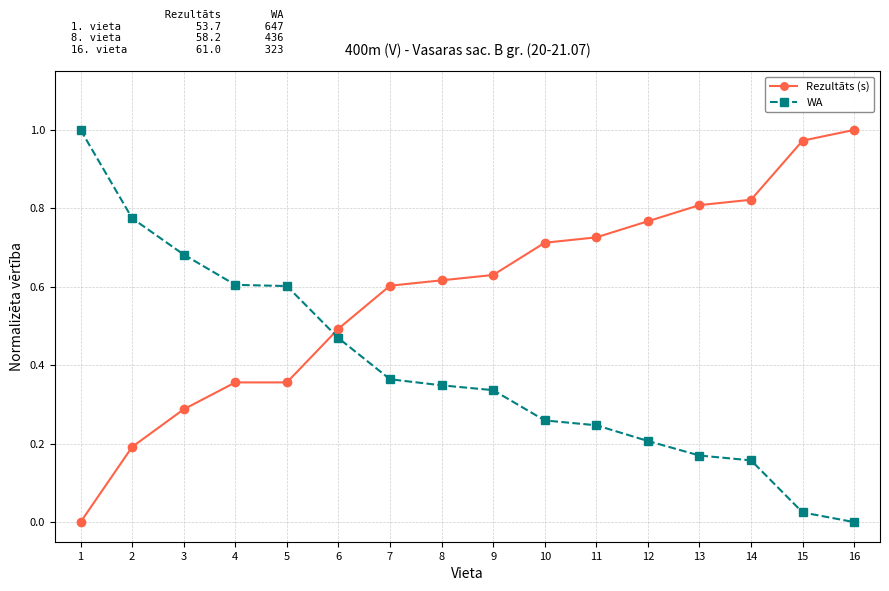

How many series are shown in this chart?

2